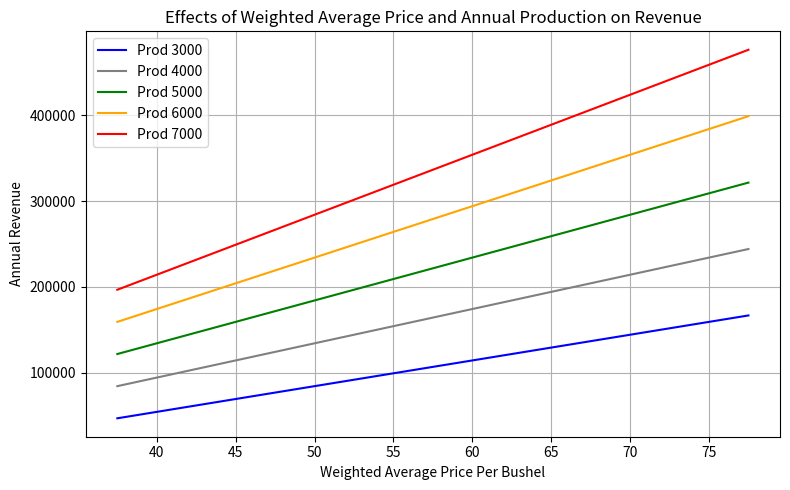

Which series has the largest range (max minus min)?

Prod 7000